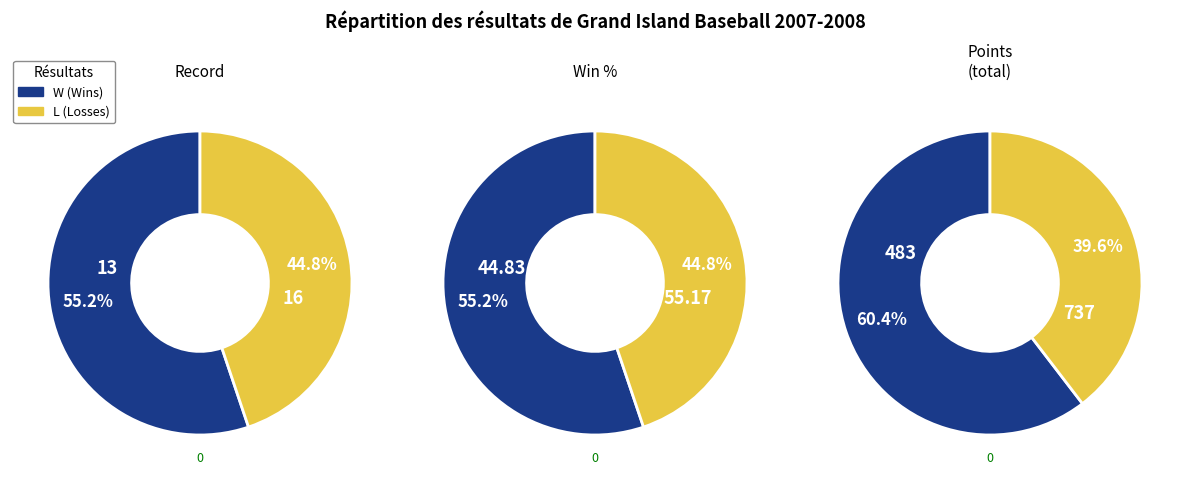

Approximately how many times larger is the value at L compared to W?

0.8